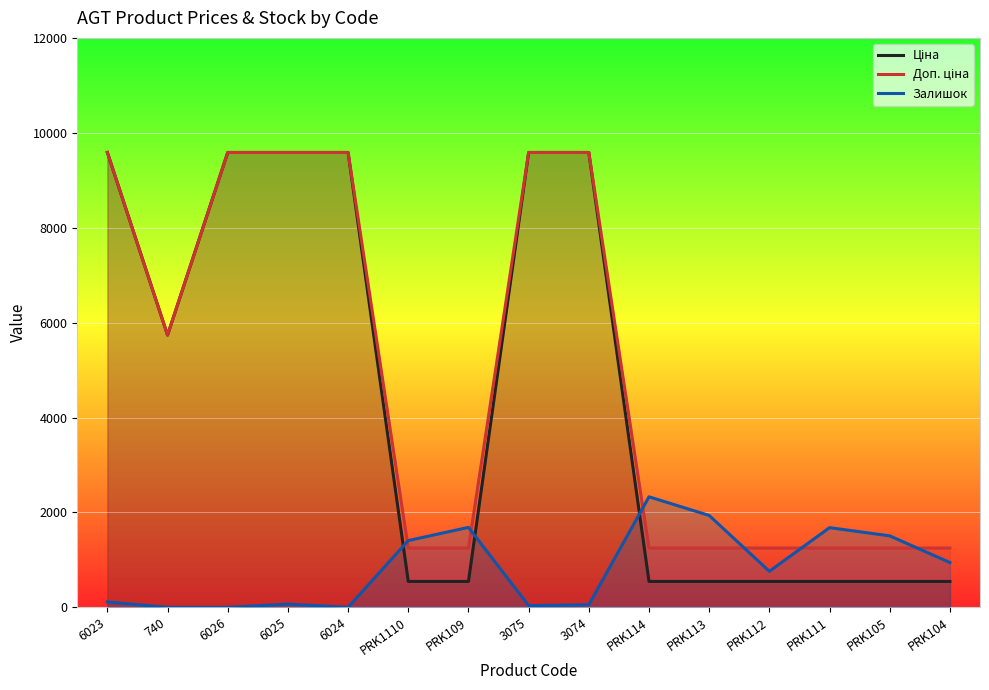

True or false: Ціна has more than 2 points higher than both neighbors.

False